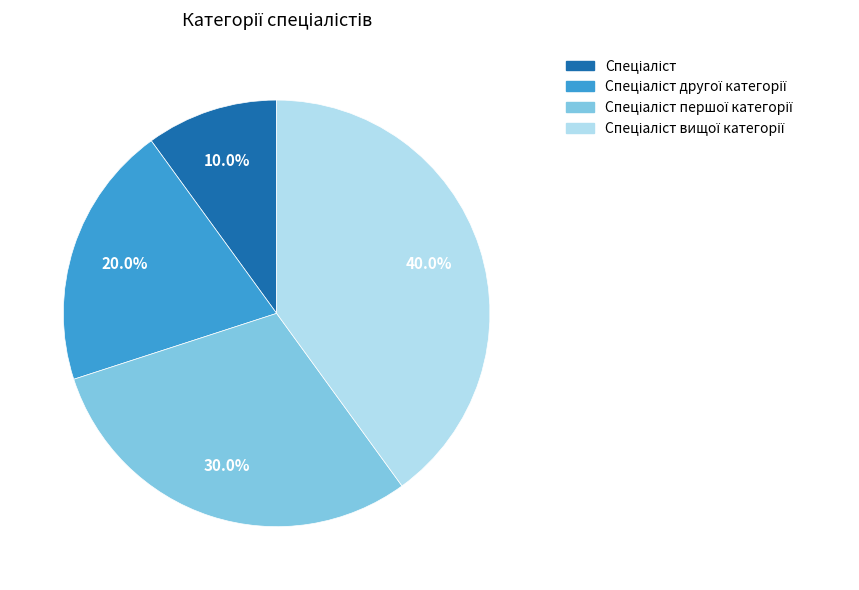

Does any single category account for the majority?

No